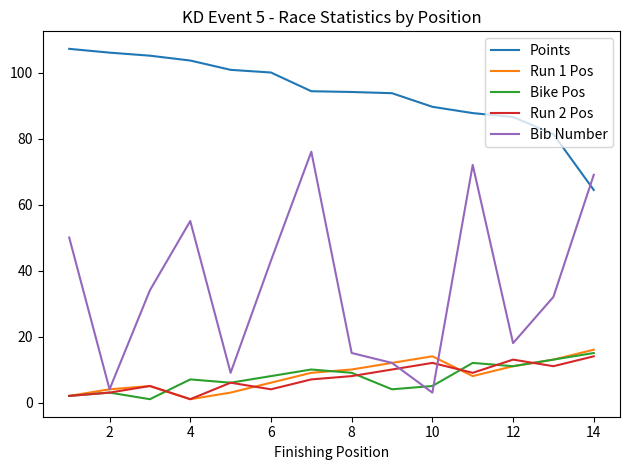

List the series in order of their peak value, highest first.

Points, Bib Number, Run 1 Pos, Bike Pos, Run 2 Pos